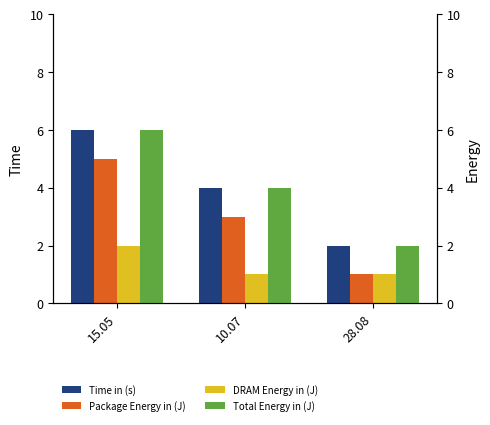

What is the label of the 2nd bar from the left?

10.07